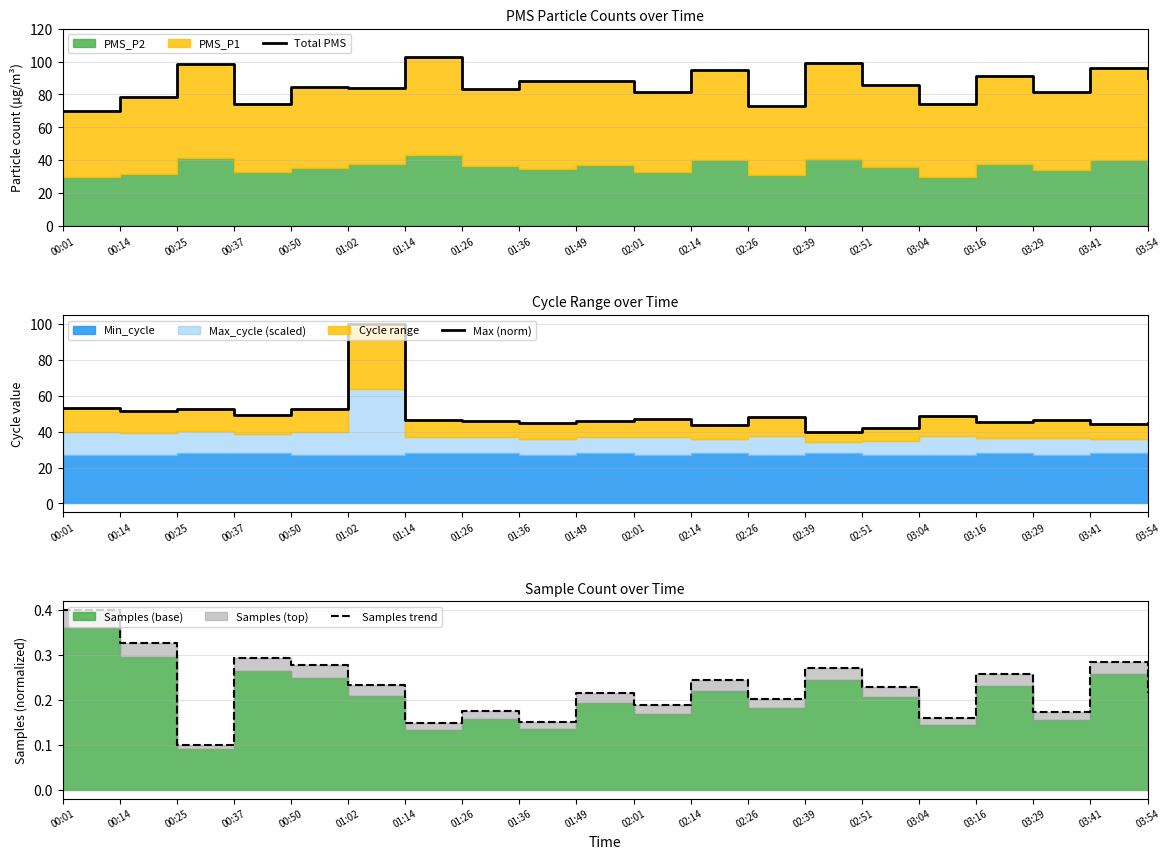

Which has a higher value, 00:25 or 01:49?

00:25